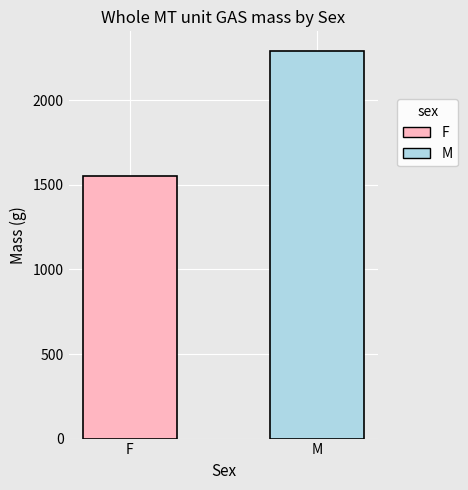

What is the ratio of the value at F to the value at M?

0.7